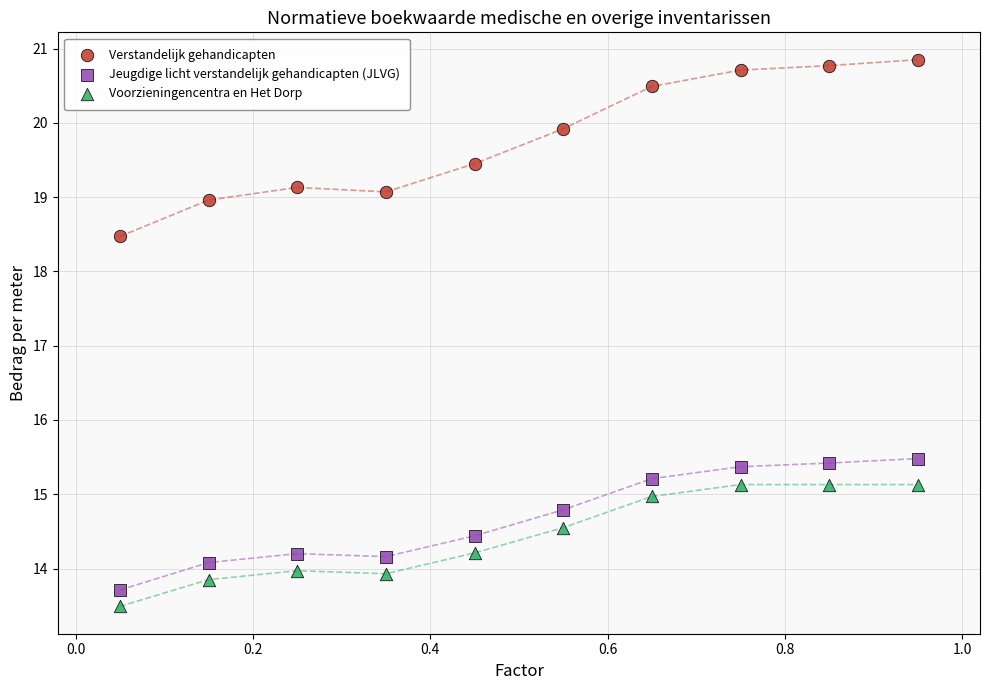

Which series reaches the minimum Y coordinate?

Voorzieningencentra en Het Dorp